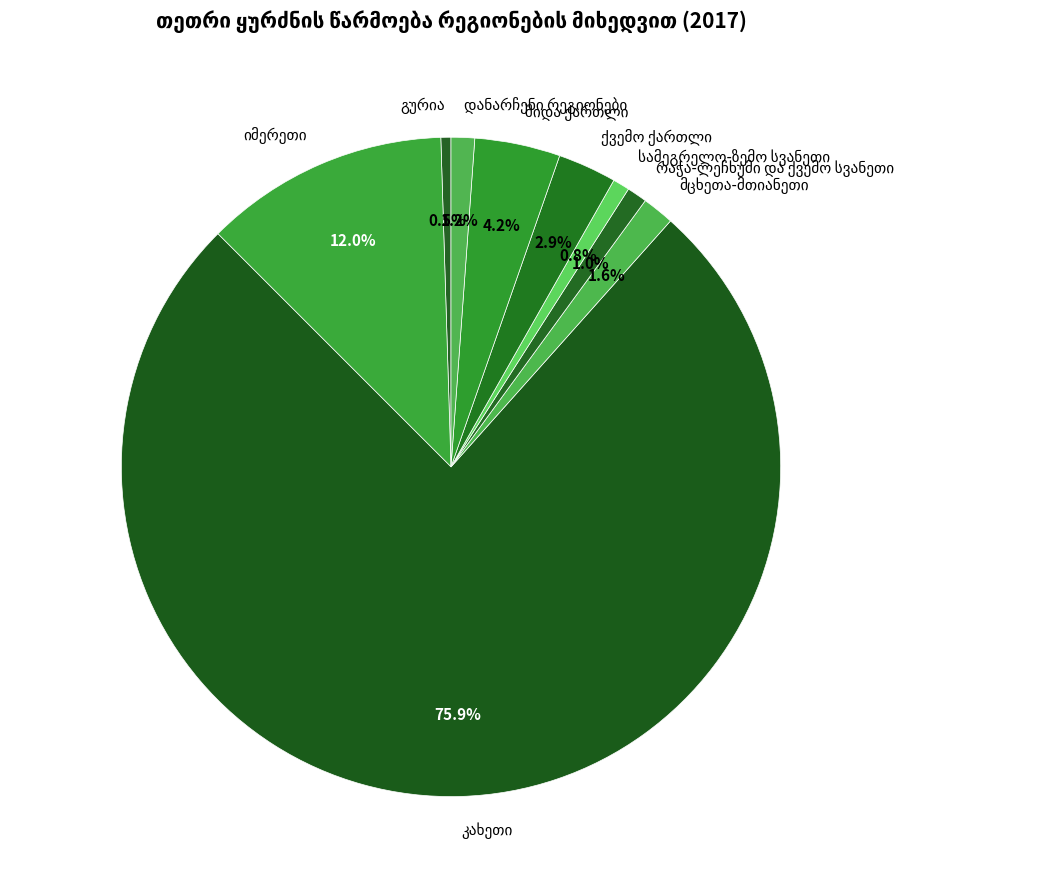

Is there a majority slice in this chart?

Yes